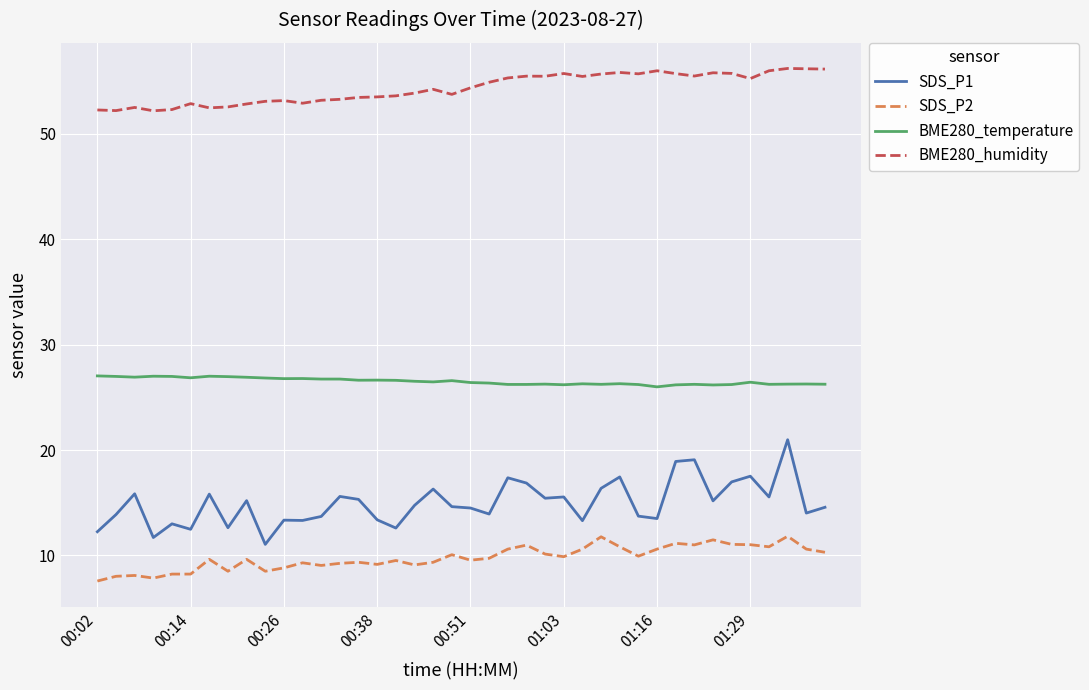

Which series has the largest total across all categories?

BME280_humidity